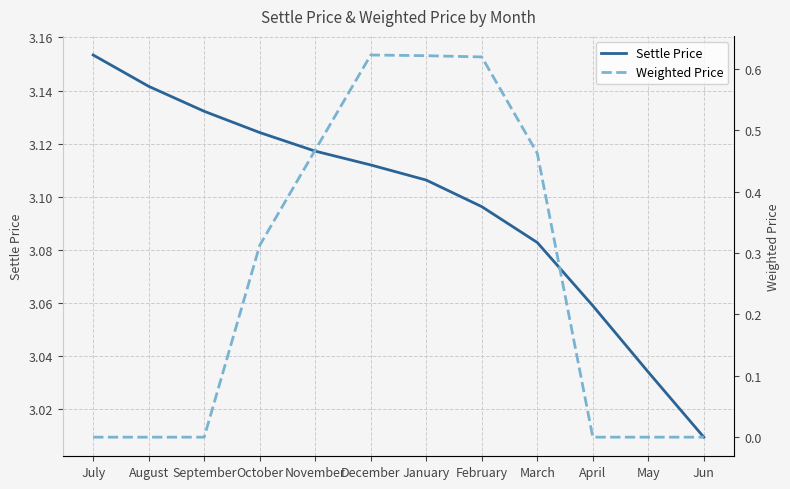

Which has a higher value, Jun or September?

September